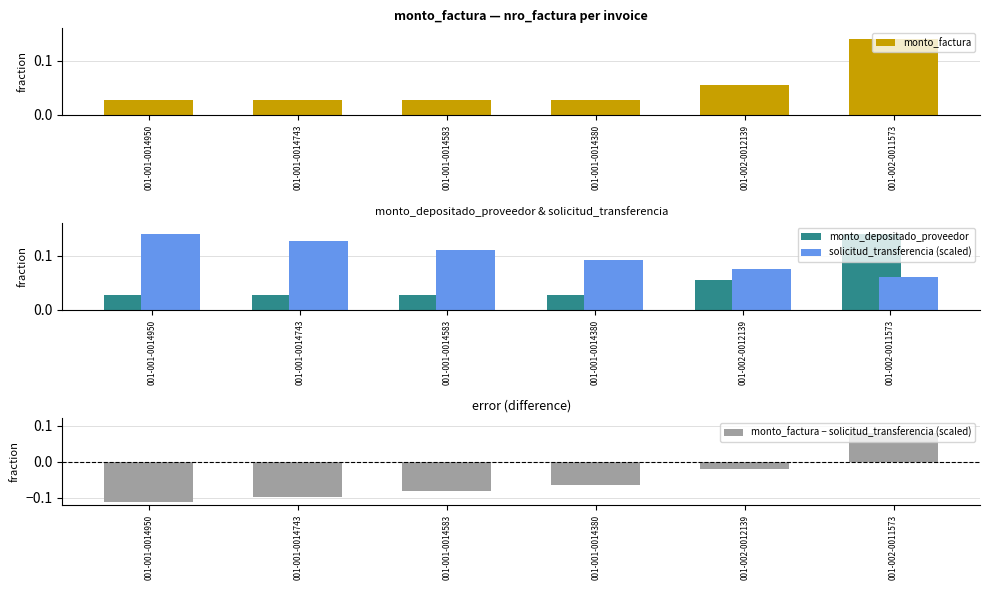

What is the label of the 5th bar from the right?

001-001-0014743